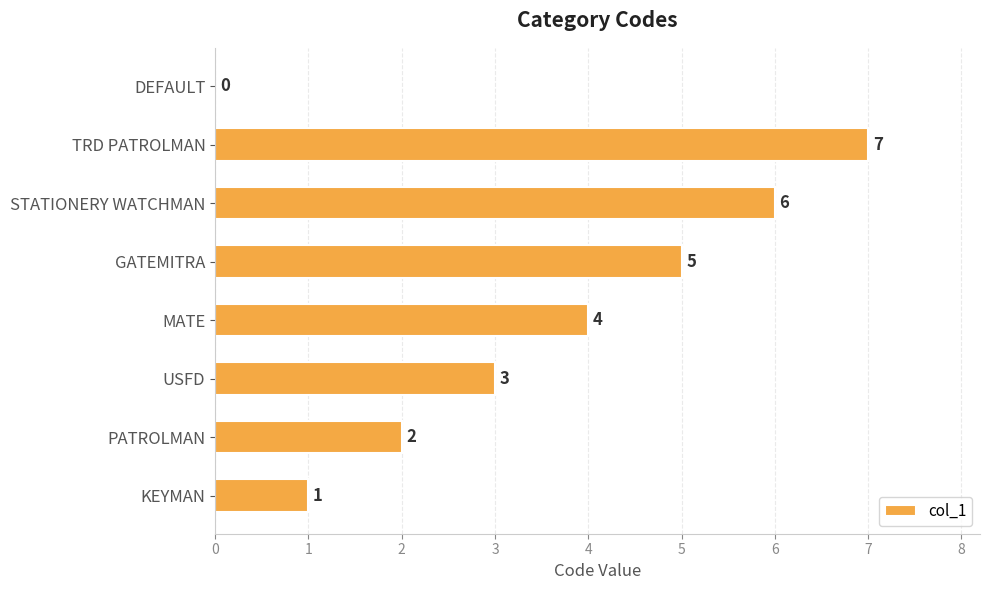

Which has a higher value, TRD PATROLMAN or STATIONERY WATCHMAN?

TRD PATROLMAN